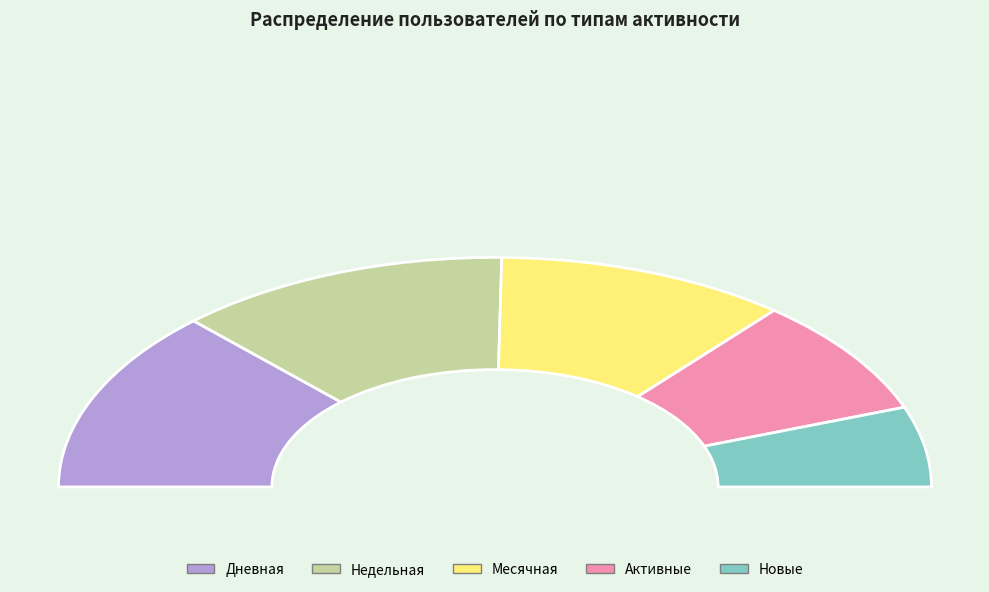

Which slice is the smallest?

Новые